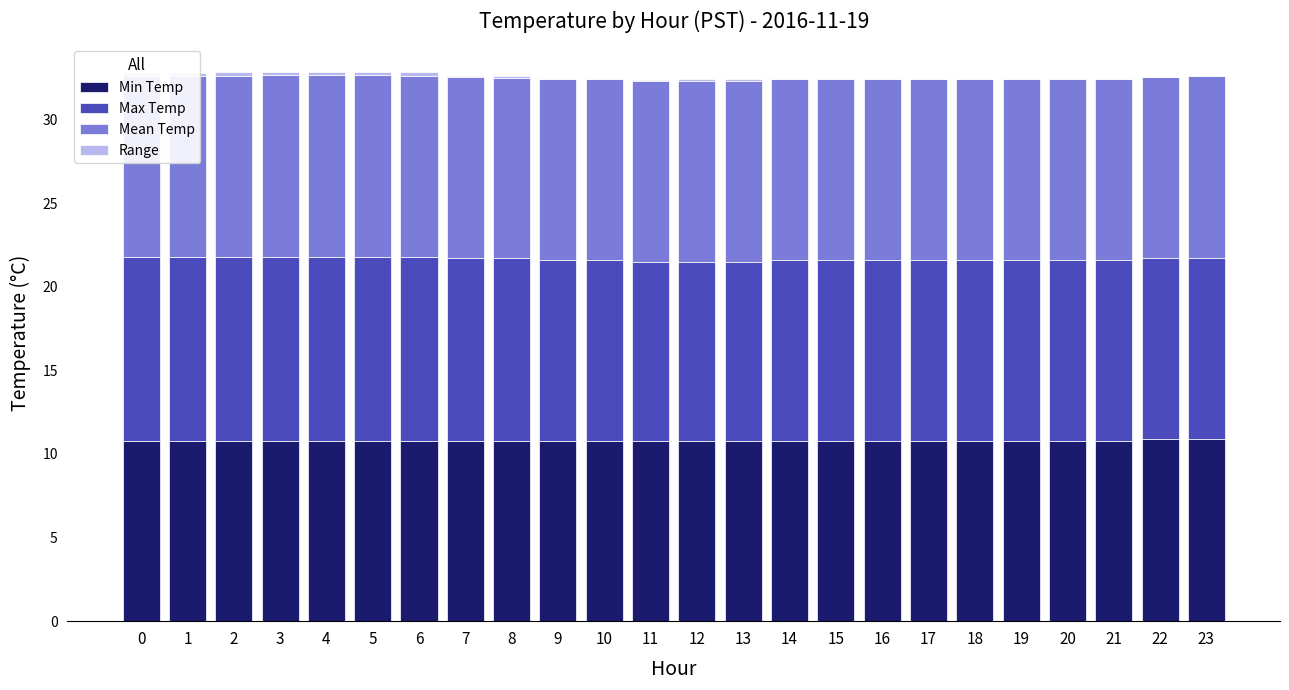

What are all the series names shown in the legend?

Min Temp, Max Temp, Mean Temp, Range